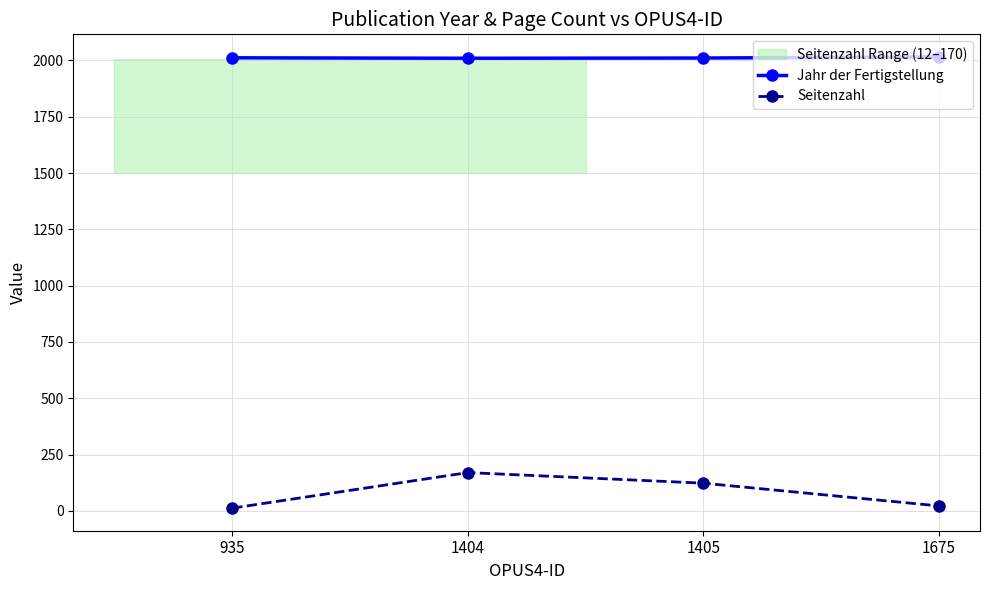

How many data points in Seitenzahl are above 123?

1